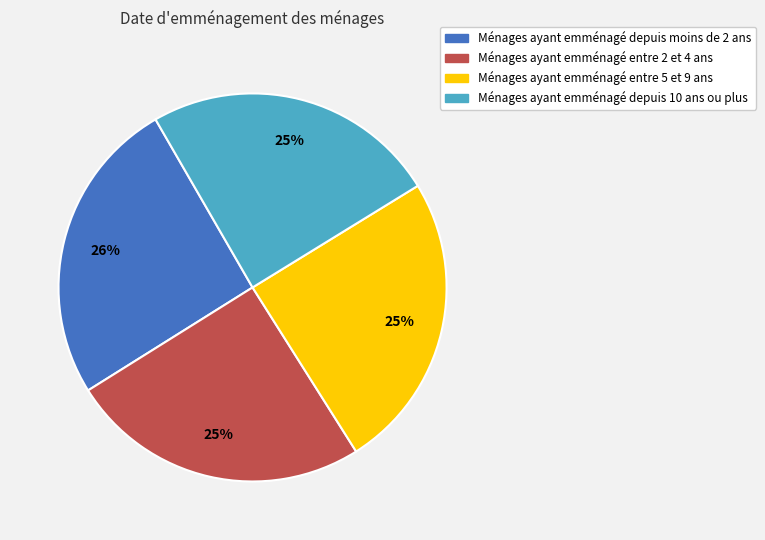

To the nearest percent, what is the average slice percentage?

25%